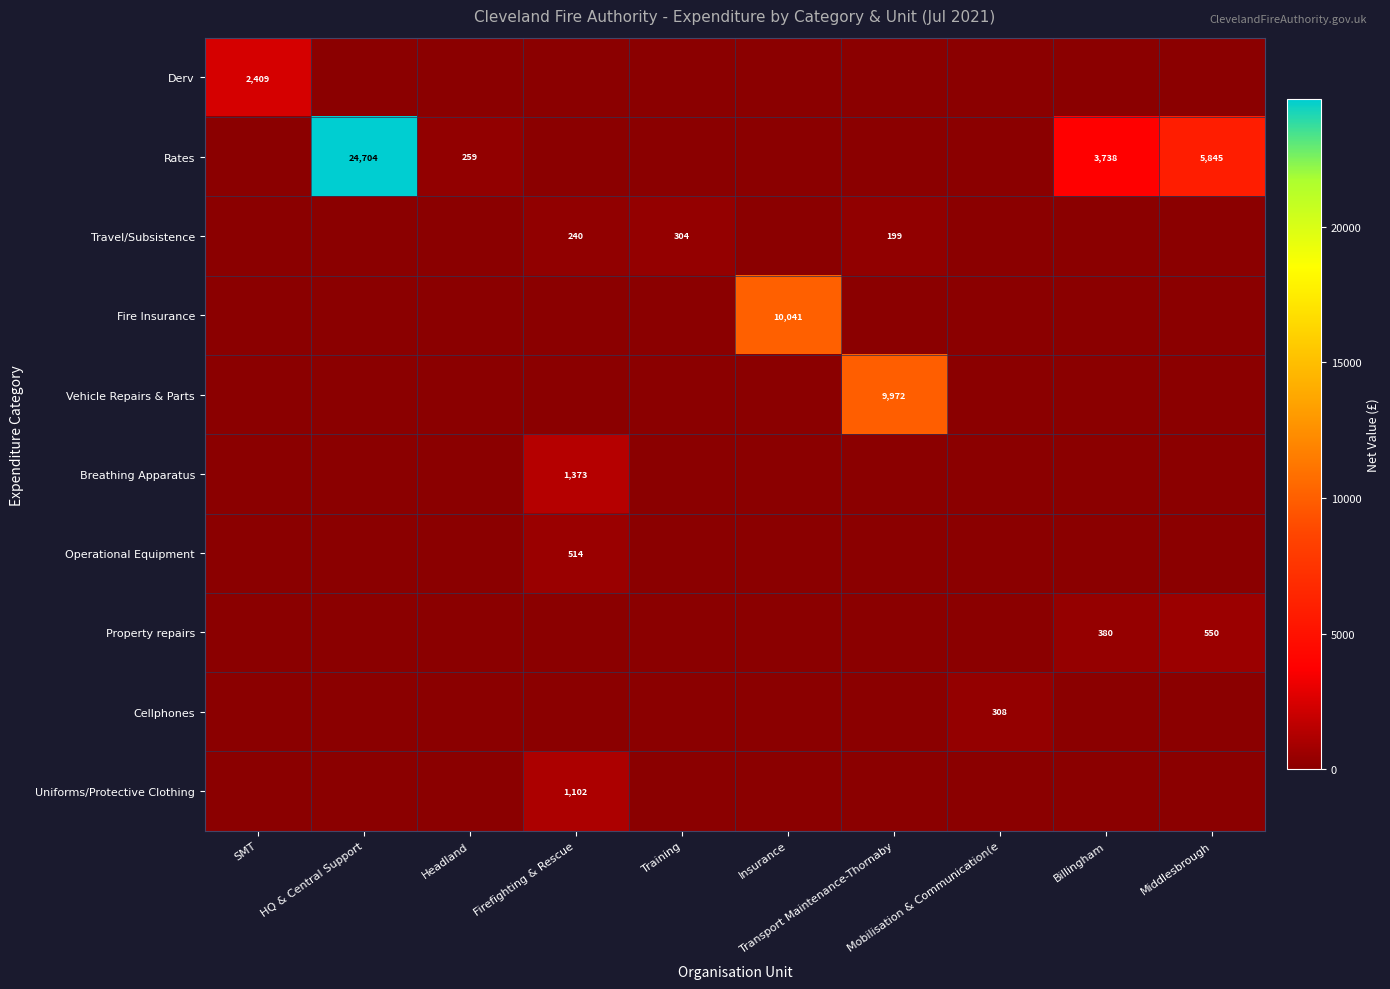

How many values in Travel/Subsistence are above zero?

3